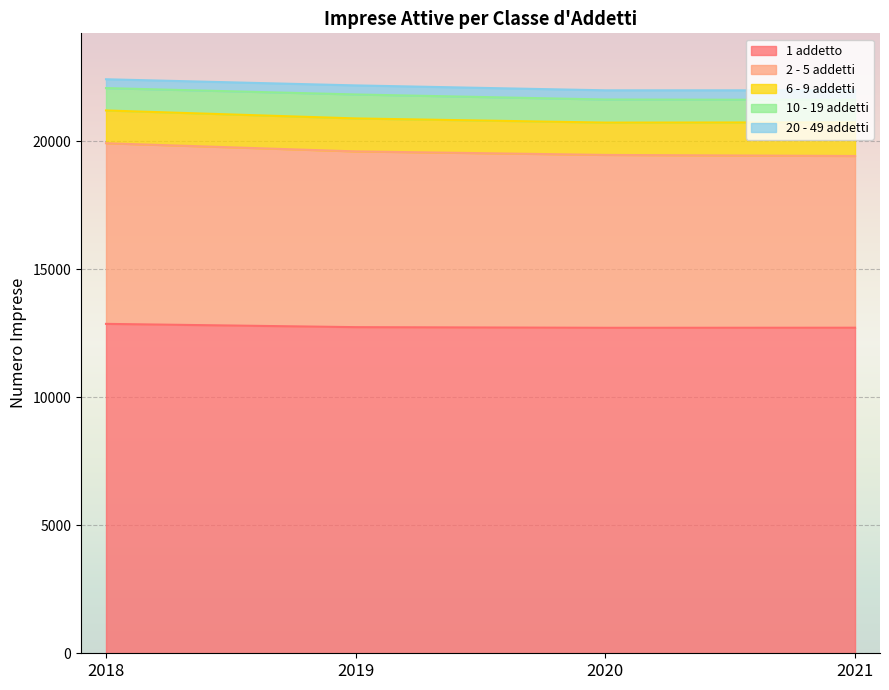

True or false: 6 - 9 addetti and 2 - 5 addetti cross at least once.

False